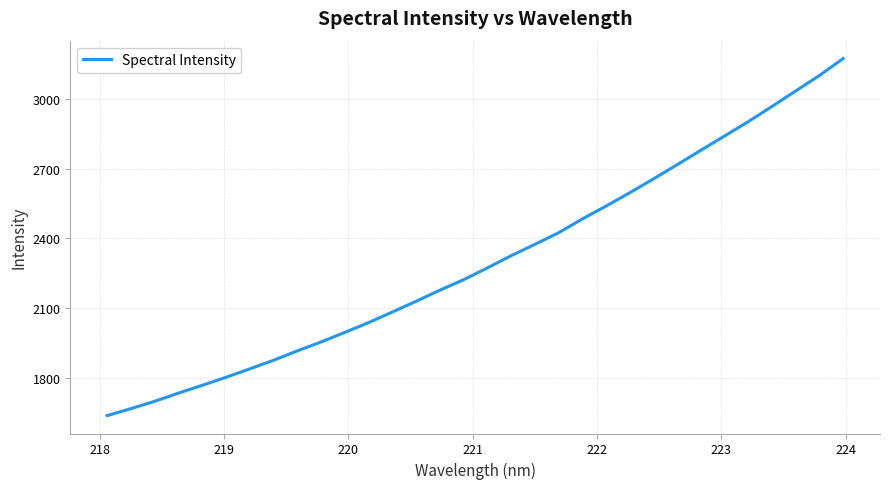

What is the minimum value shown in the chart?

1637.5